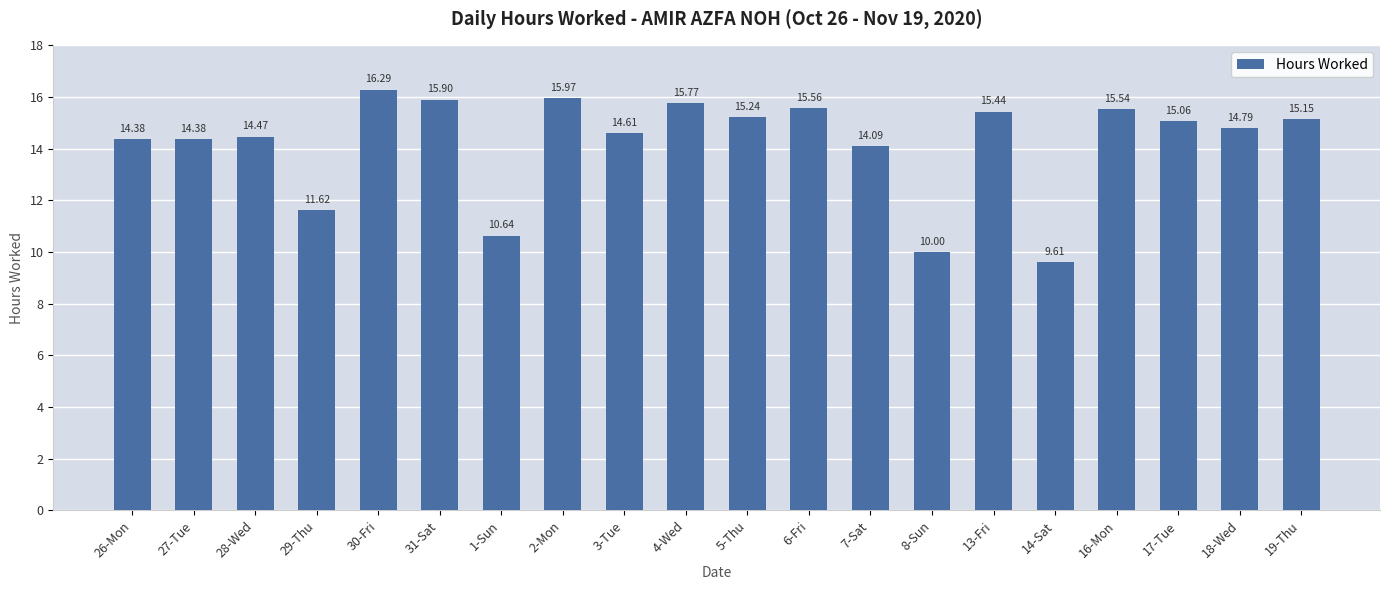

Is it true that the value at 27-Tue is 3.3?

False